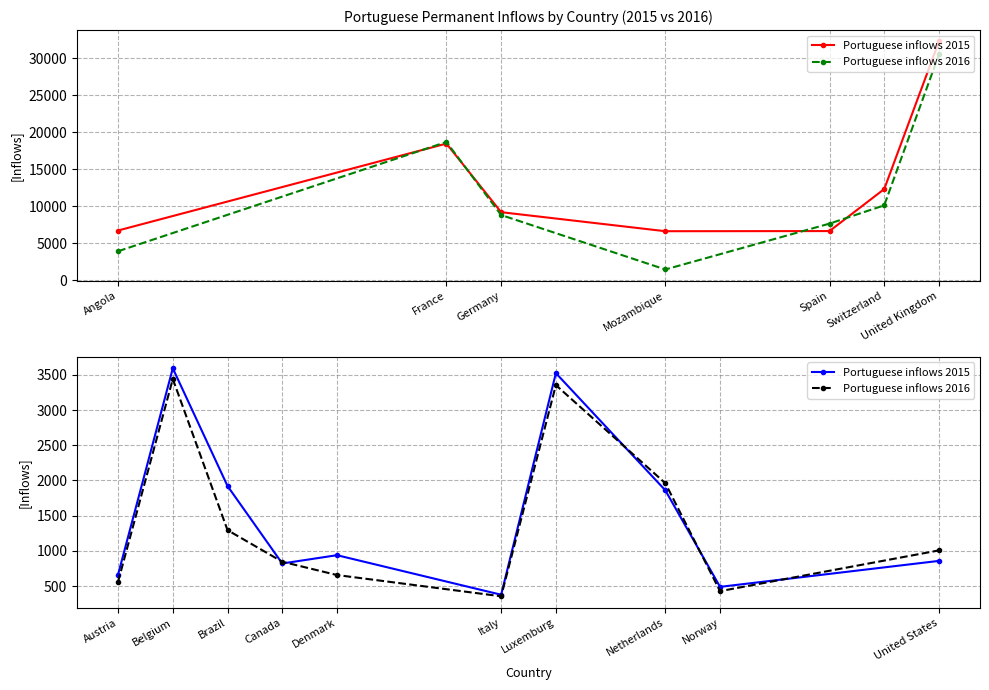

True or false: Portuguese inflows 2015 has more than 2 points higher than both neighbors.

True